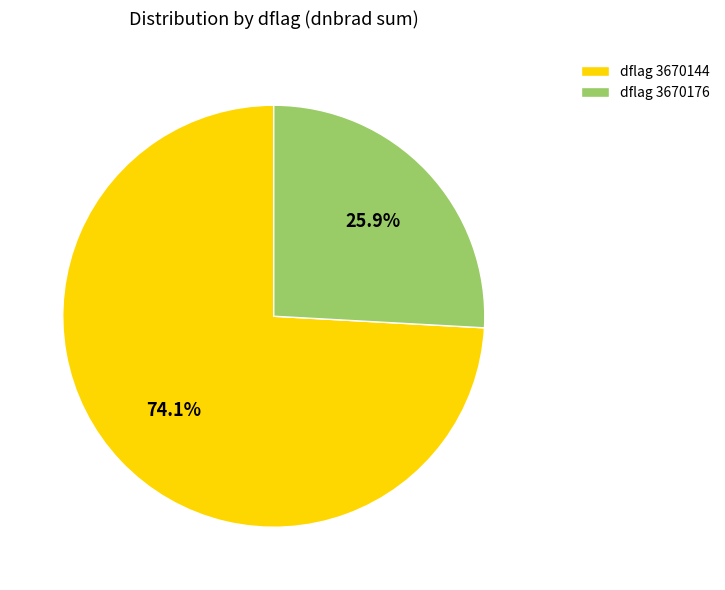

Does dflag 3670176 represent more than half of the total?

No